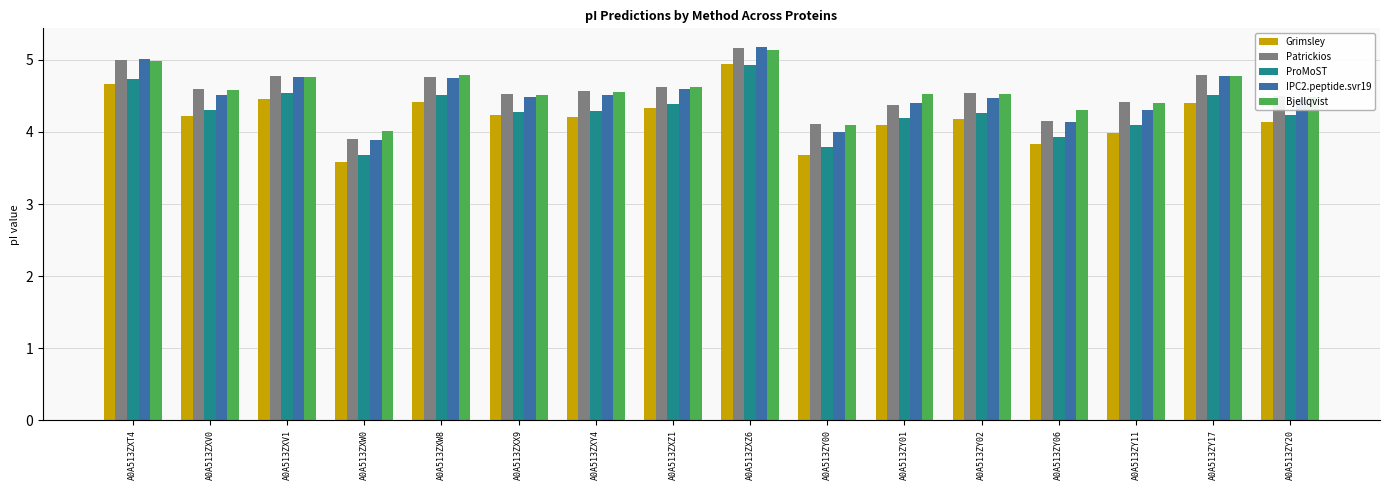

Read the IPC2.peptide.svr19 value at A0A513ZXV0.

4.5